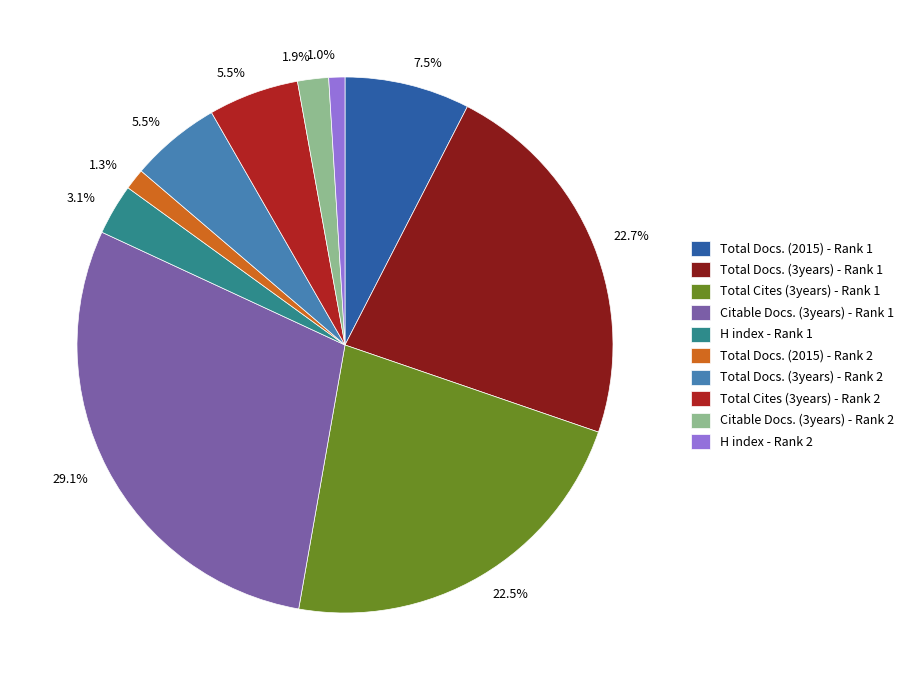

What is the ratio of the value at Citable Docs. (3years) - Rank 2 to the value at Total Cites (3years) - Rank 2?

0.3